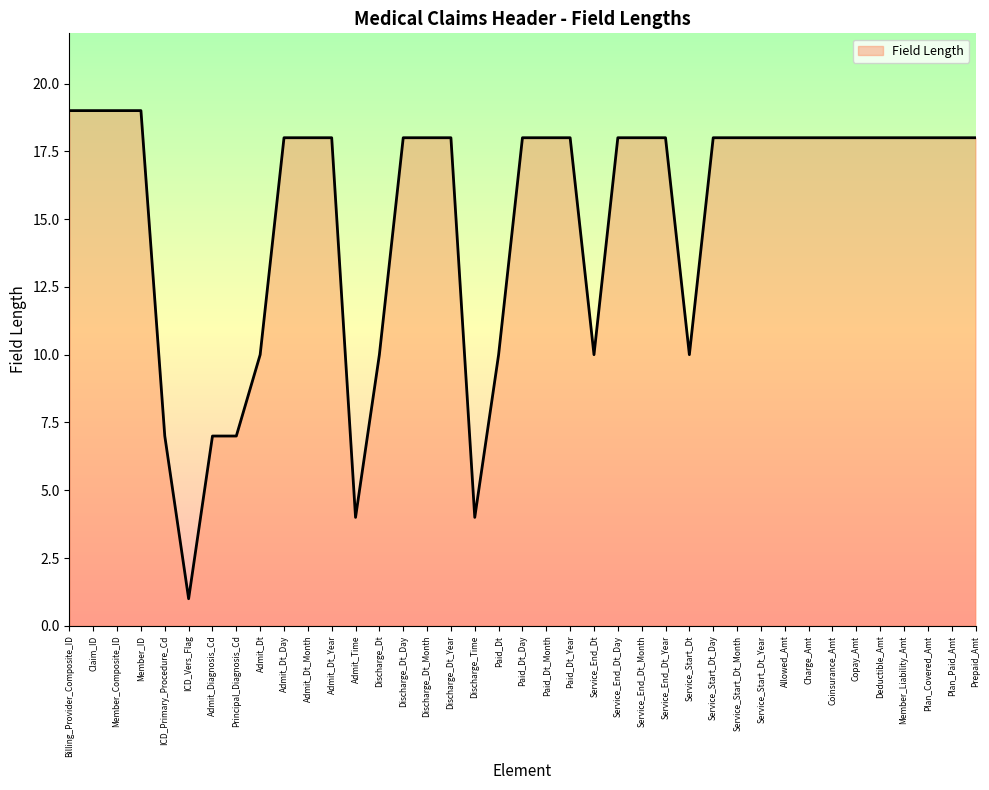

What position from the right is Plan_Paid_Amt?

2